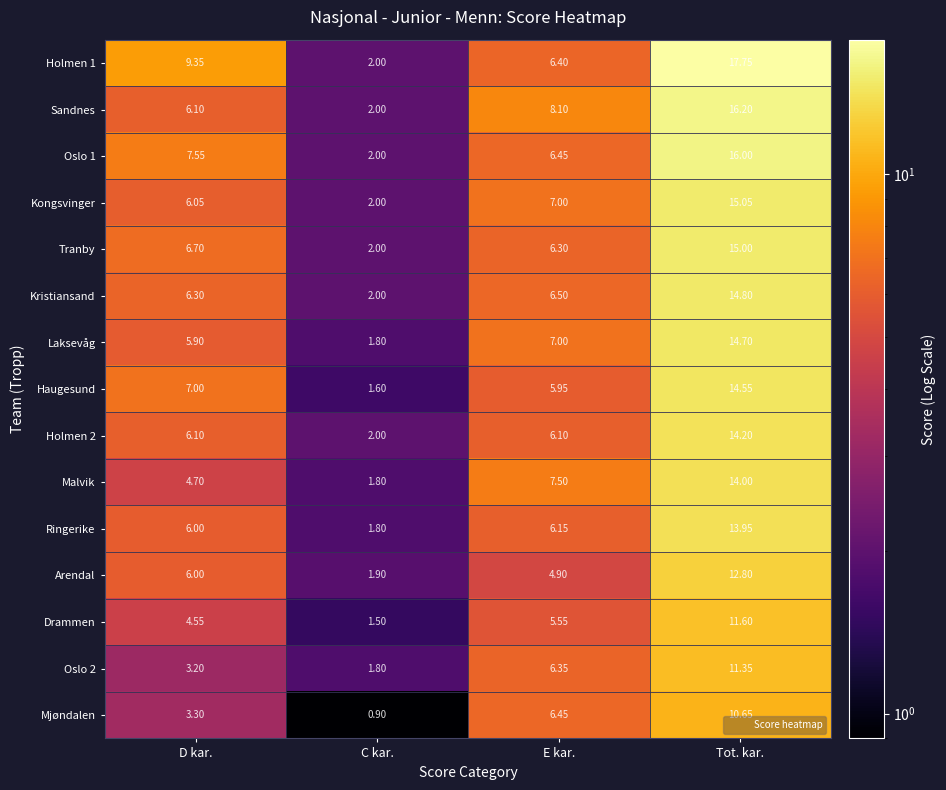

At which label is Tranby closest to 8?

D kar.